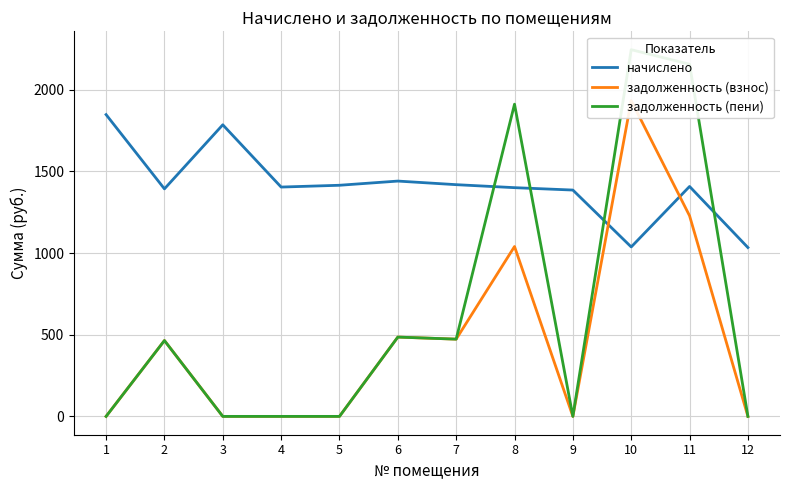

What are all the series names shown in the legend?

начислено, задолженность (взнос), задолженность (пени)